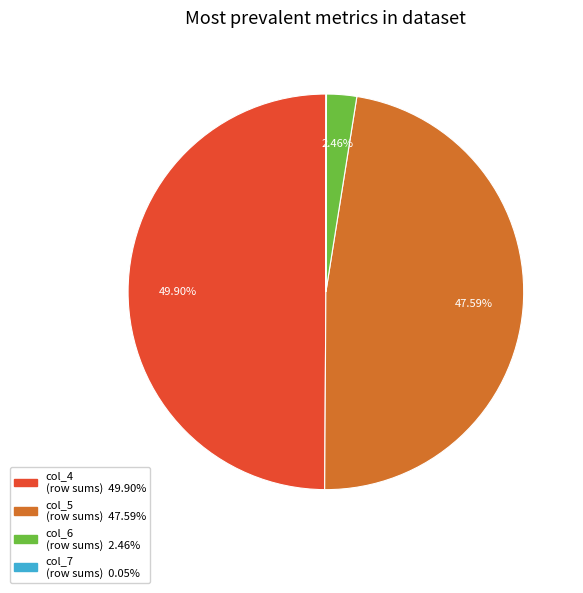

Does any single category account for the majority?

No